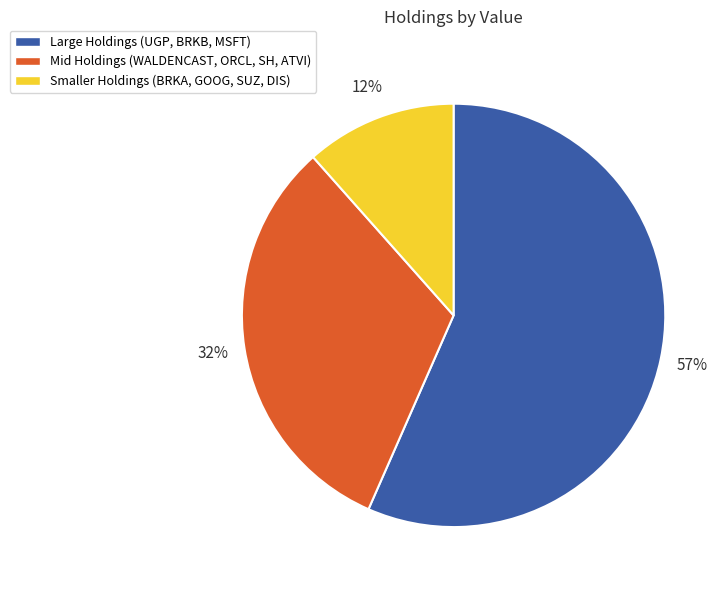

True or false: Smaller Holdings (BRKA, GOOG, SUZ, DIS) accounts for 3% of the total.

False